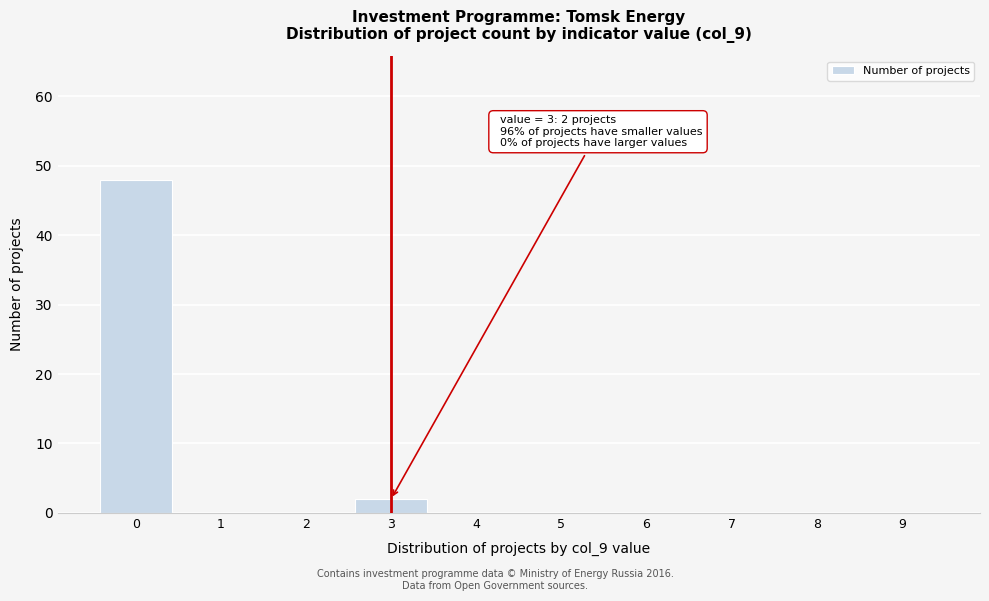

Reading left to right, extract all data points from this chart.

0=48	1=0	2=0	3=2	4=0	5=0	6=0	7=0	8=0	9=0